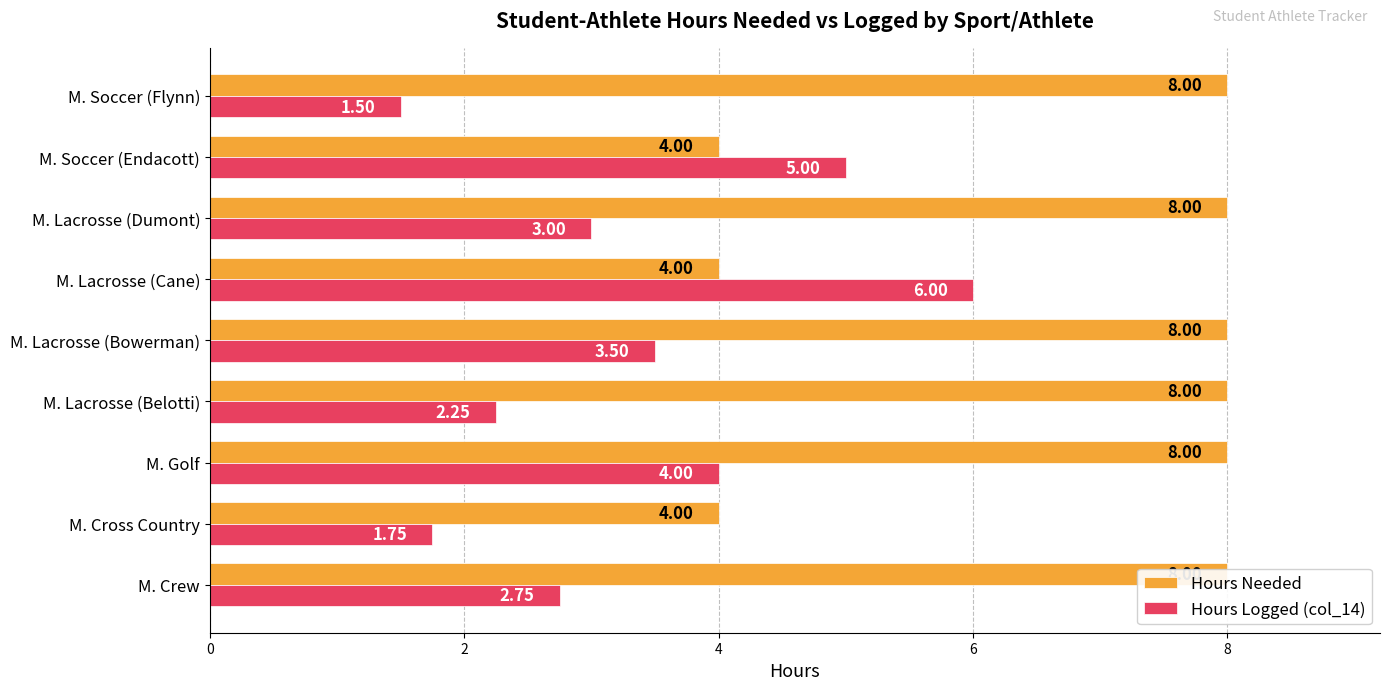

What value does the Hours Needed series have at M. Soccer (Endacott)?

4.0